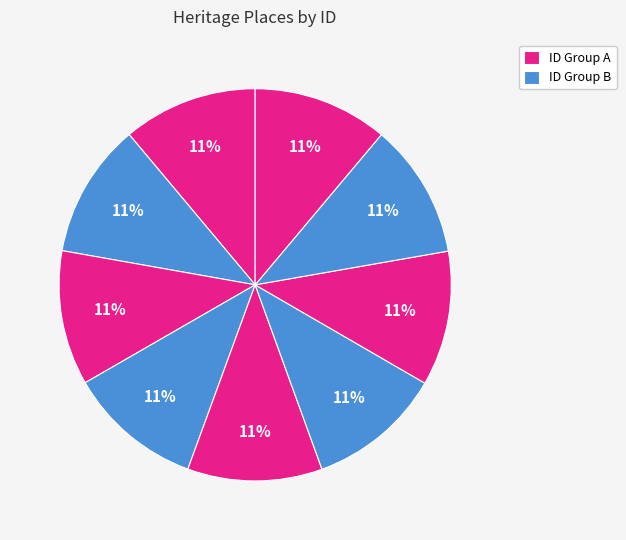

How many segments does this pie chart have?

9